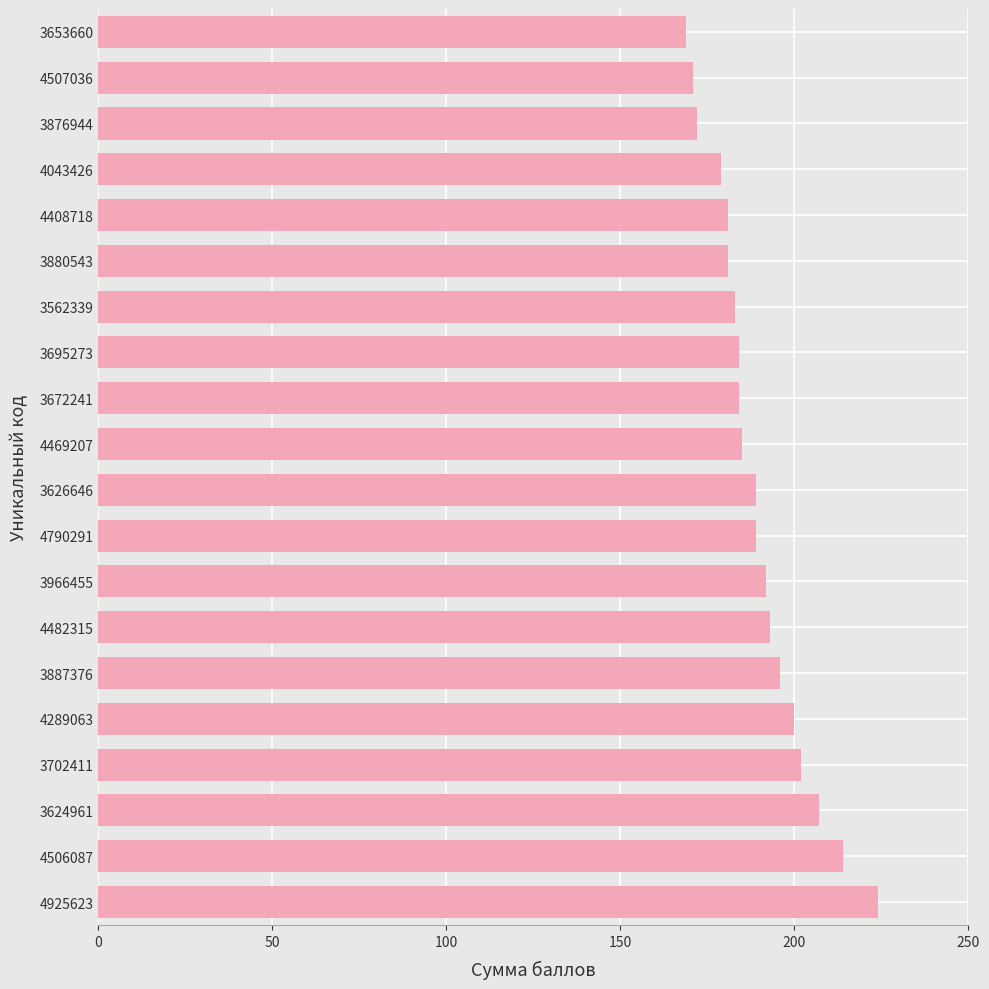

The chart shows a value of 207 at 3624961. True or false?

True